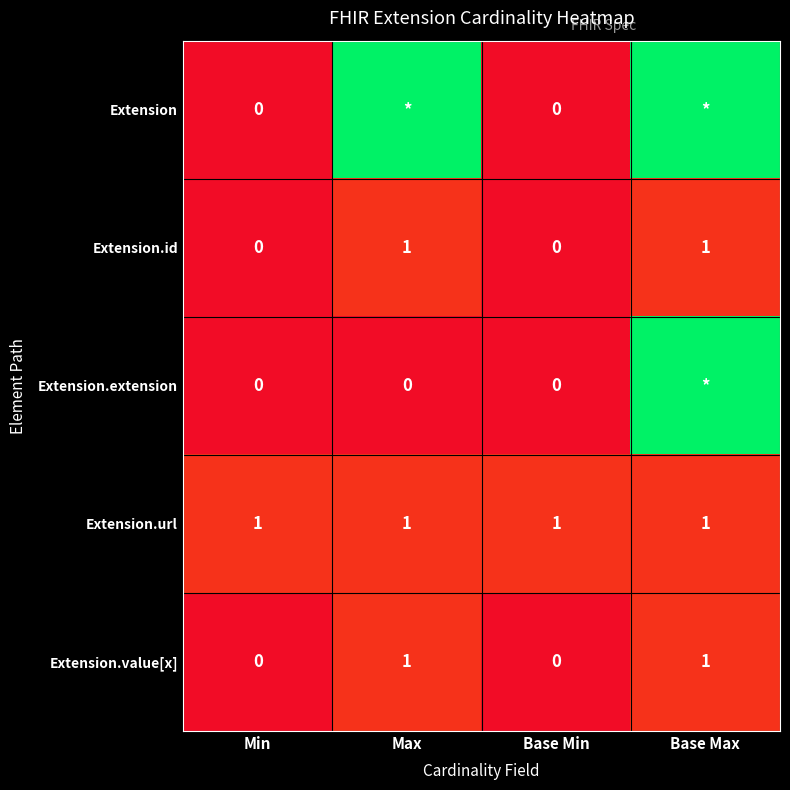

True or false: Extension.value[x] has a value of 0 at Min.

True